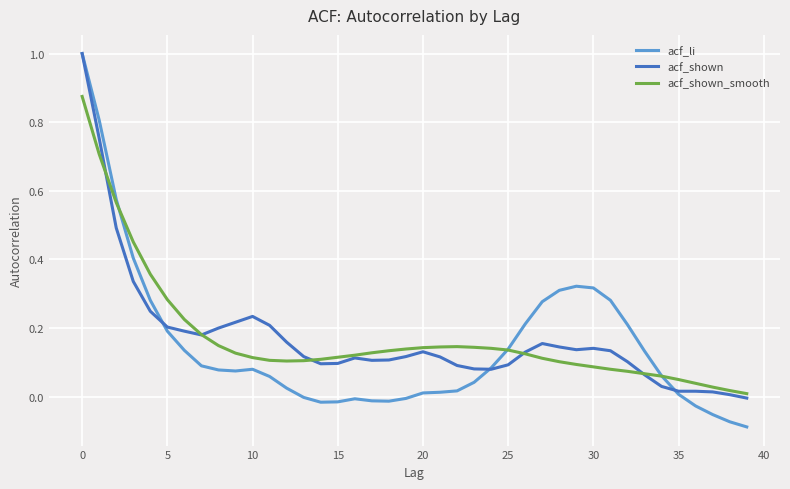

True or false: acf_li has more than 1 interior local peaks.

True